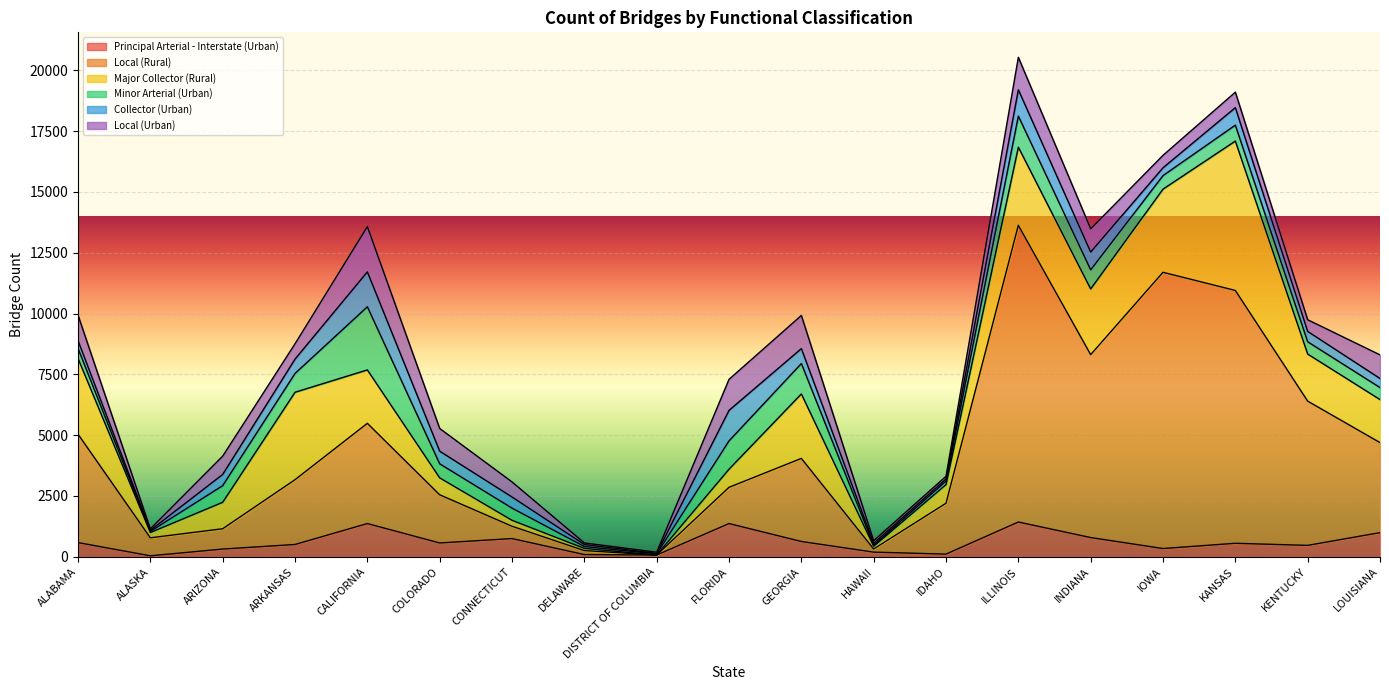

Reading left to right, what are all the values shown in this chart?

Principal Arterial - Interstate (Urban): ALABAMA=583	ALASKA=39	ARIZONA=317	ARKANSAS=505	CALIFORNIA=1366	COLORADO=567	CONNECTICUT=748	DELAWARE=90	DISTRICT OF COLUMBIA=71	FLORIDA=1366	GEORGIA=628	HAWAII=190	IDAHO=109	ILLINOIS=1429	INDIANA=790	IOWA=338	KANSAS=554	KENTUCKY=468	LOUISIANA=992
Local (Rural): ALABAMA=4457	ALASKA=740	ARIZONA=835	ARKANSAS=2665	CALIFORNIA=4121	COLORADO=1982	CONNECTICUT=507	DELAWARE=164	DISTRICT OF COLUMBIA=0	FLORIDA=1490	GEORGIA=3417	HAWAII=129	IDAHO=2092	ILLINOIS=12200	INDIANA=7522	IOWA=11359	KANSAS=10397	KENTUCKY=5932	LOUISIANA=3703
Major Collector (Rural): ALABAMA=3114	ALASKA=218	ARIZONA=1088	ARKANSAS=3595	CALIFORNIA=2196	COLORADO=696	CONNECTICUT=244	DELAWARE=90	DISTRICT OF COLUMBIA=0	FLORIDA=745	GEORGIA=2651	HAWAII=113	IDAHO=766	ILLINOIS=3213	INDIANA=2700	IOWA=3420	KANSAS=6143	KENTUCKY=1935	LOUISIANA=1769
Minor Arterial (Urban): ALABAMA=412	ALASKA=46	ARIZONA=685	ARKANSAS=774	CALIFORNIA=2597	COLORADO=577	CONNECTICUT=501	DELAWARE=77	DISTRICT OF COLUMBIA=47	FLORIDA=1165	GEORGIA=1250	HAWAII=45	IDAHO=146	ILLINOIS=1279	INDIANA=787	IOWA=557	KANSAS=655	KENTUCKY=505	LOUISIANA=494
Collector (Urban): ALABAMA=317	ALASKA=45	ARIZONA=461	ARKANSAS=590	CALIFORNIA=1435	COLORADO=520	CONNECTICUT=457	DELAWARE=81	DISTRICT OF COLUMBIA=22	FLORIDA=1254	GEORGIA=614	HAWAII=78	IDAHO=87	ILLINOIS=1083	INDIANA=731	IOWA=322	KANSAS=719	KENTUCKY=427	LOUISIANA=373
Local (Urban): ALABAMA=1052	ALASKA=61	ARIZONA=753	ARKANSAS=630	CALIFORNIA=1860	COLORADO=933	CONNECTICUT=621	DELAWARE=66	DISTRICT OF COLUMBIA=47	FLORIDA=1276	GEORGIA=1363	HAWAII=105	IDAHO=109	ILLINOIS=1334	INDIANA=956	IOWA=512	KANSAS=637	KENTUCKY=480	LOUISIANA=971